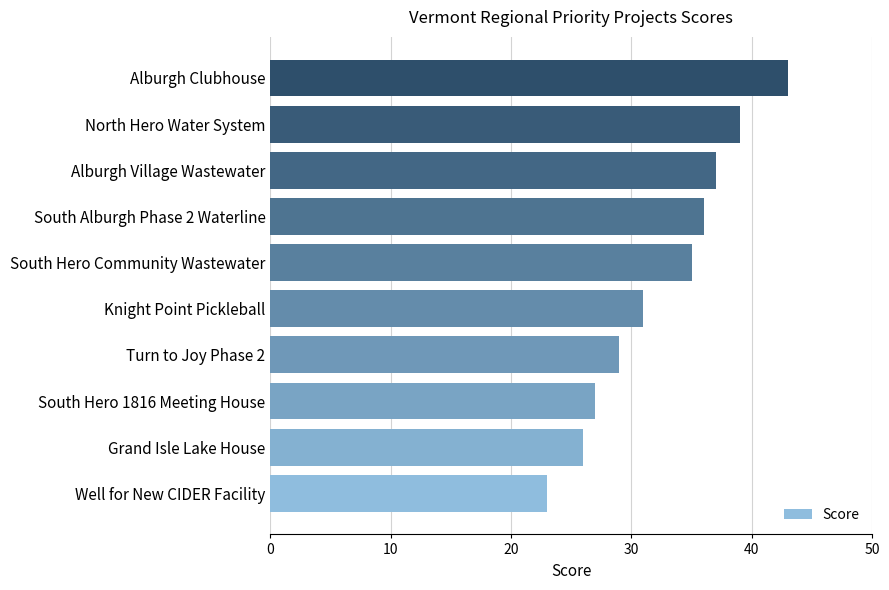

Is it true that the value at North Hero Water System is 10?

False